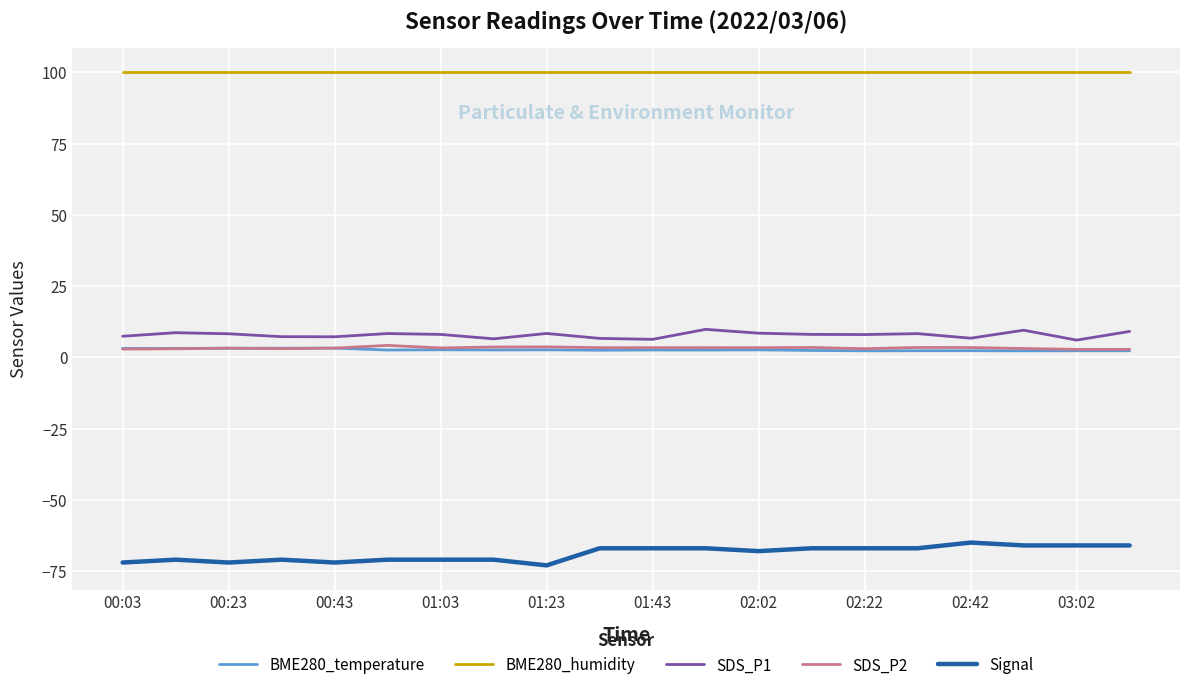

What is the maximum value shown in the chart?

100.0